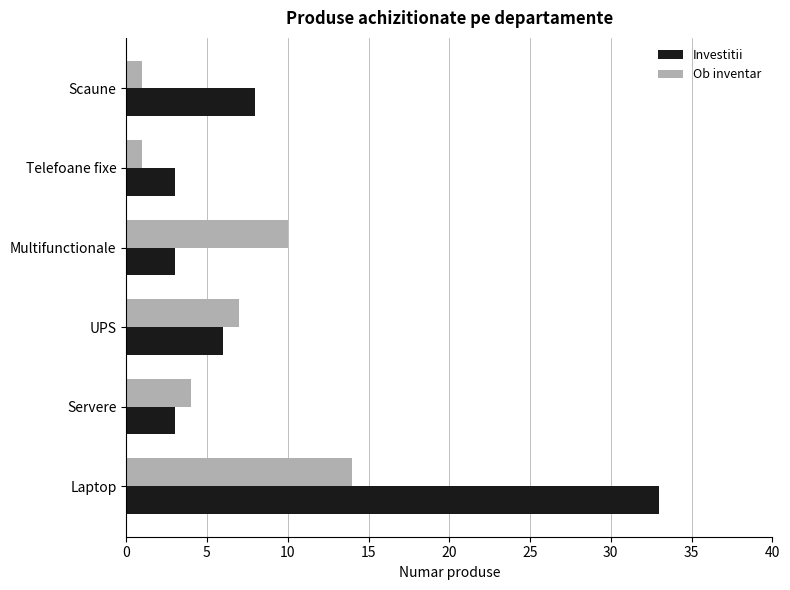

Which category has the highest value across all series?

Laptop